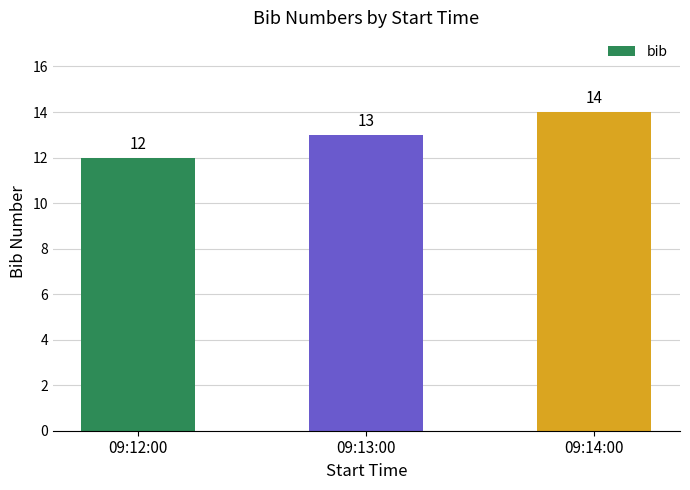

Reading right to left, list all the values displayed in this chart.

09:14:00=14	09:13:00=13	09:12:00=12